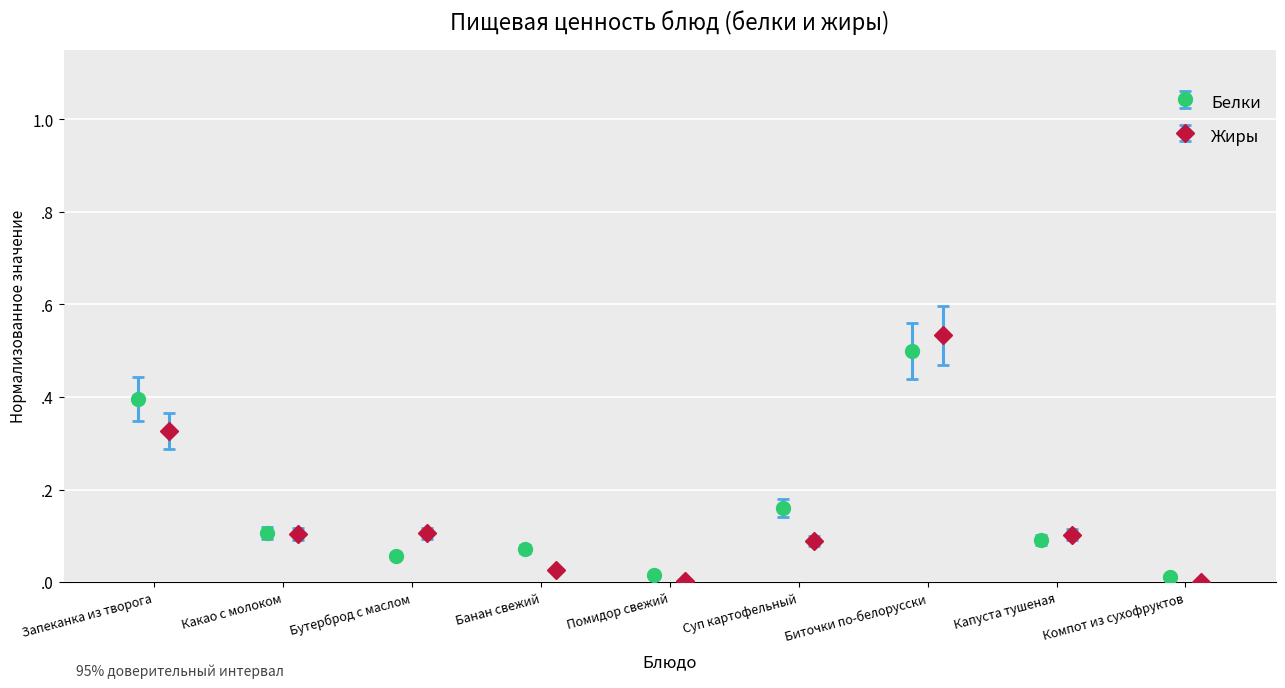

Rank the series at Банан свежий from highest to lowest value.

Белки, Жиры